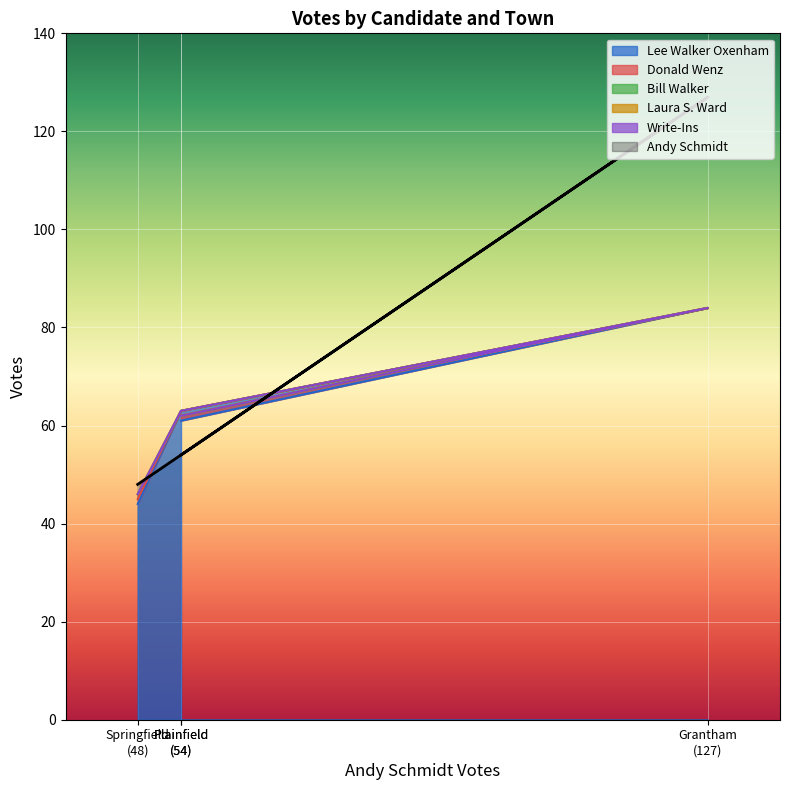

True or false: Lee Walker Oxenham and Write-Ins cross at least once.

False